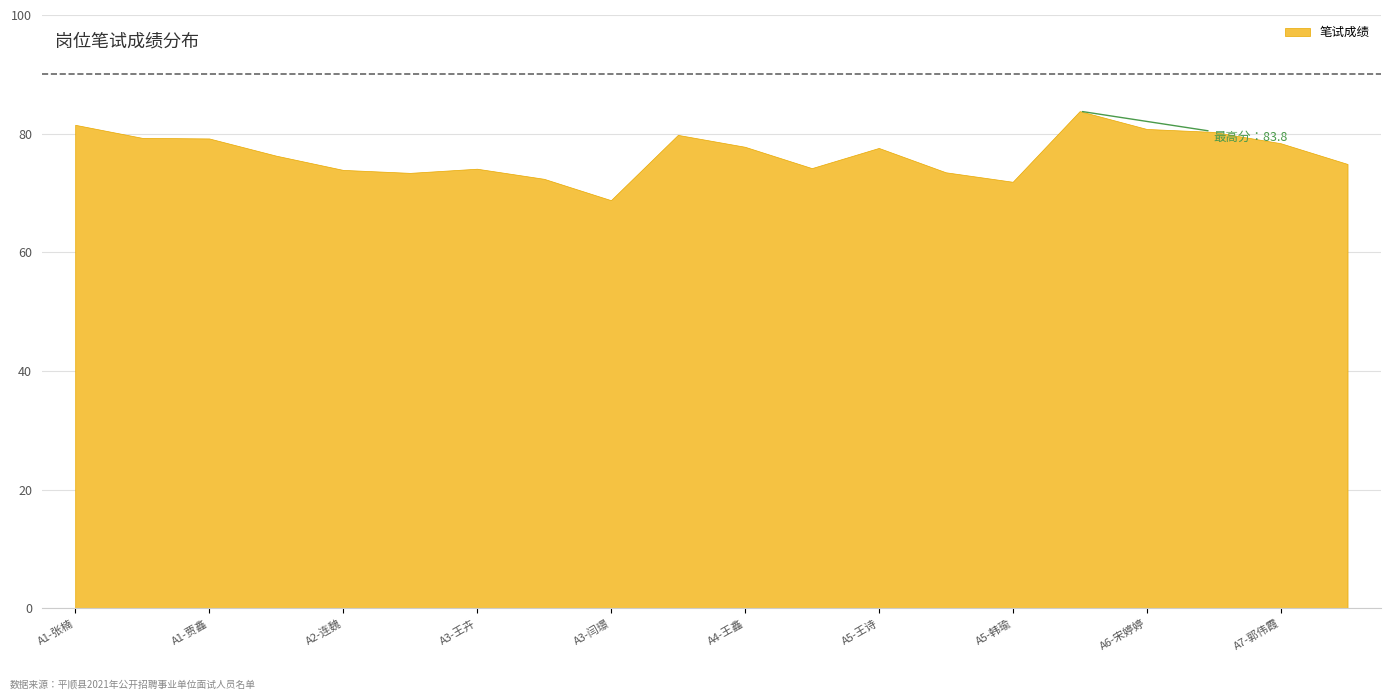

The chart shows a value of 71.9 at A5-韩瑜. True or false?

True